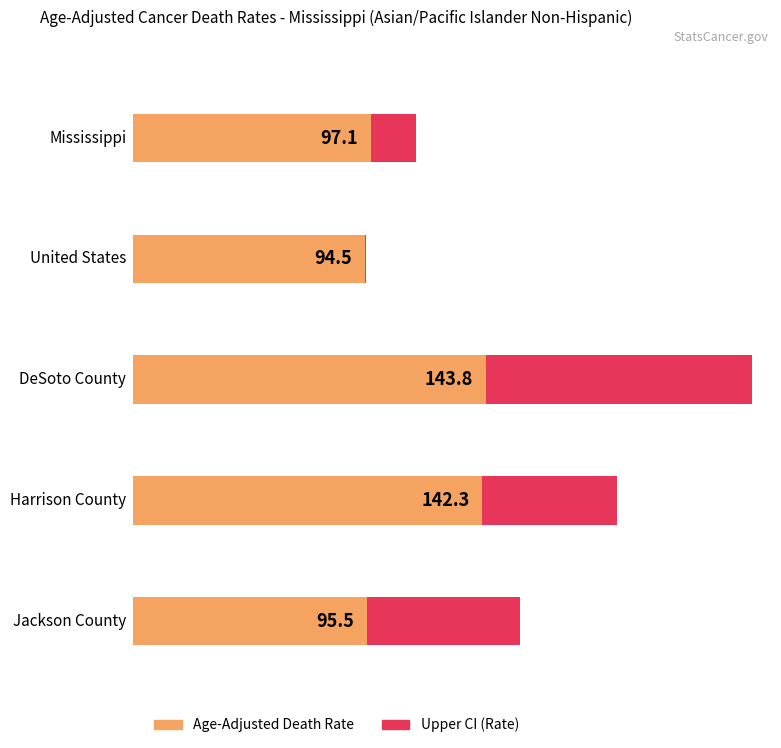

What is the difference between the highest and lowest values at Jackson County?

103.9